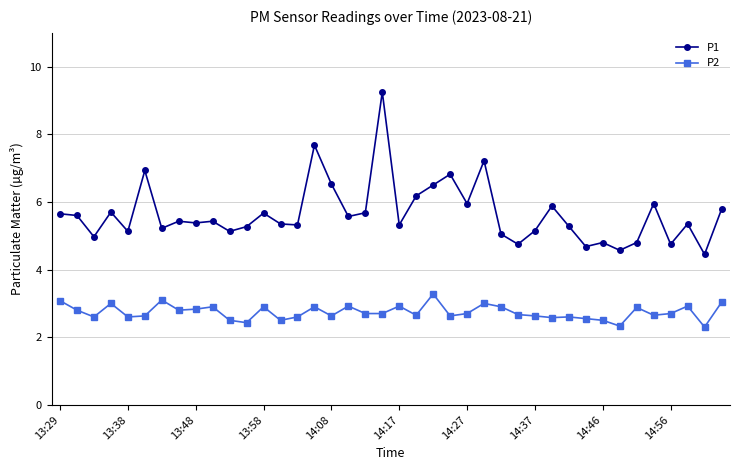

What is the difference between the maximum and minimum values in the P1 series?

4.8